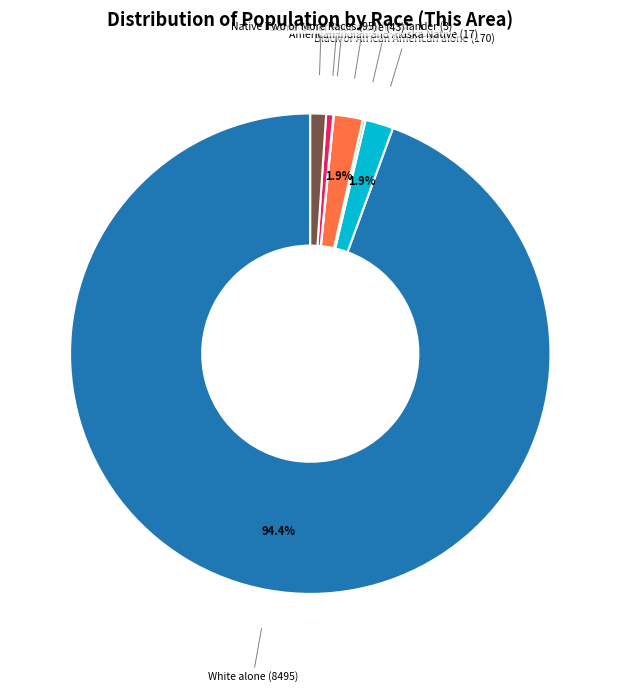

What portion of the pie excludes White alone (8495)?

5.6%